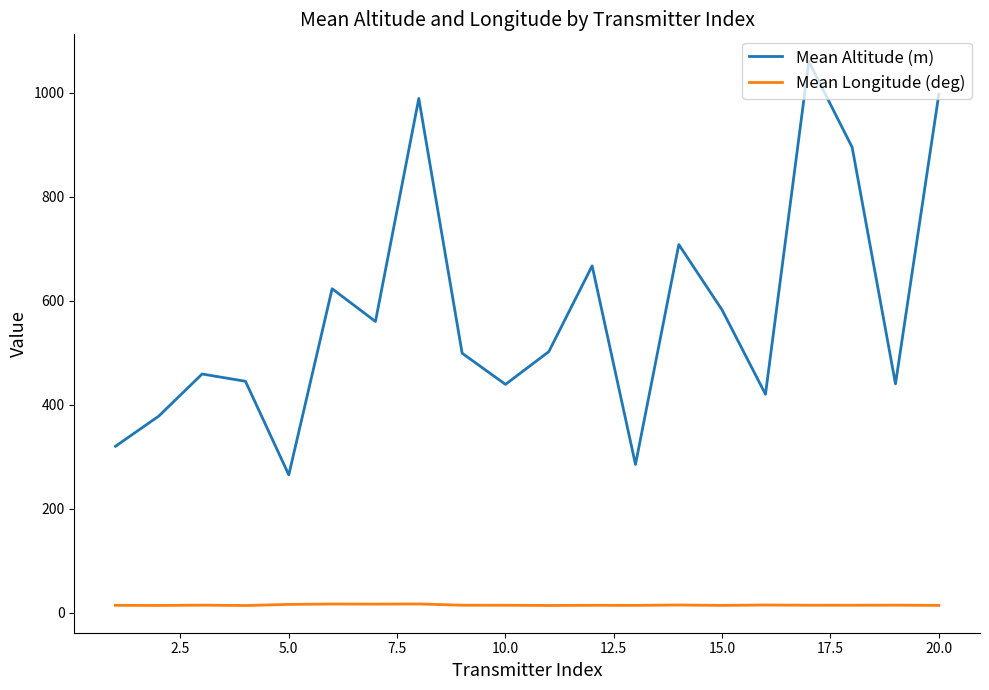

Rank the series by their maximum value, from lowest to highest.

Mean Longitude (deg), Mean Altitude (m)